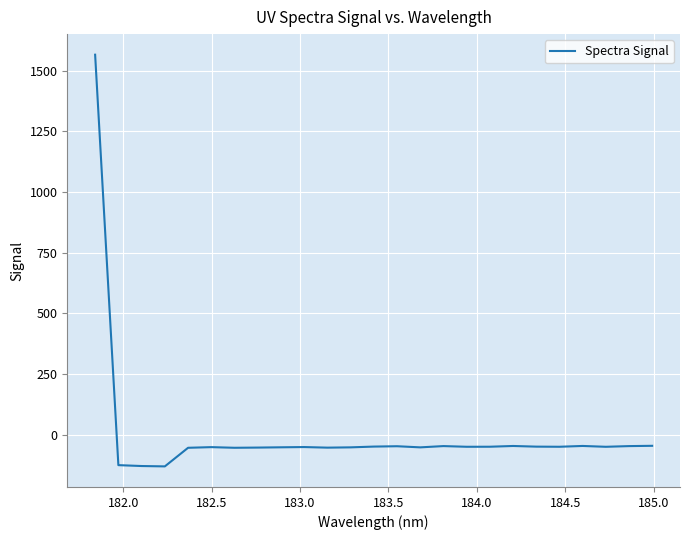

How many negative values are there?

24